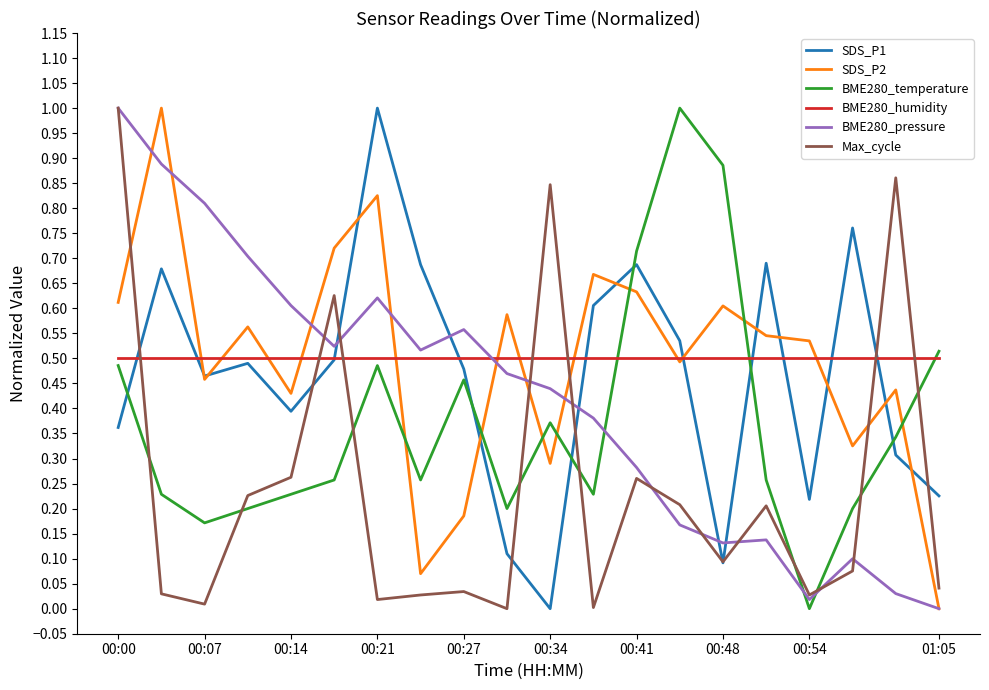

What is the difference between the maximum and minimum values in the SDS_P1 series?

1.0